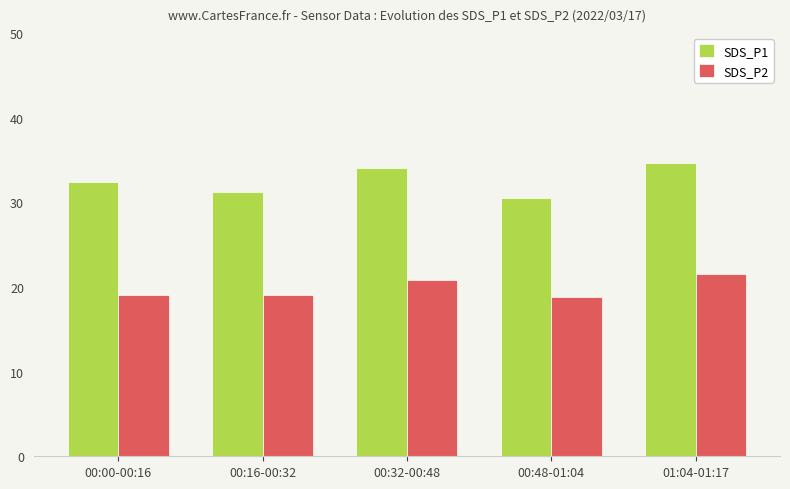

What is the total value across all series at 00:00-00:16?

51.5